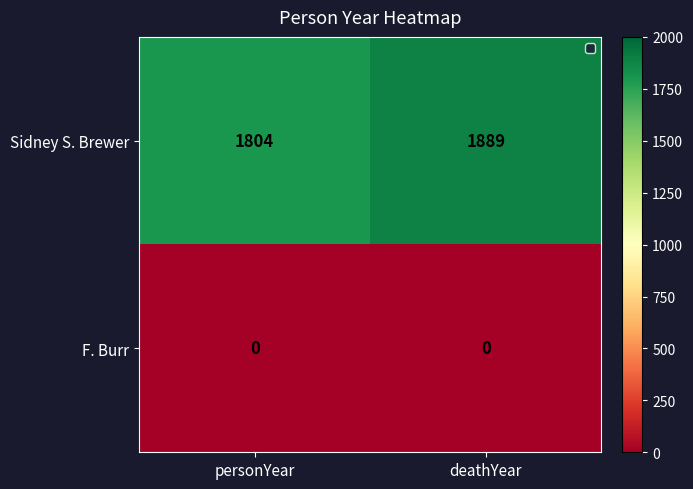

How many categories are shown in the chart?

2